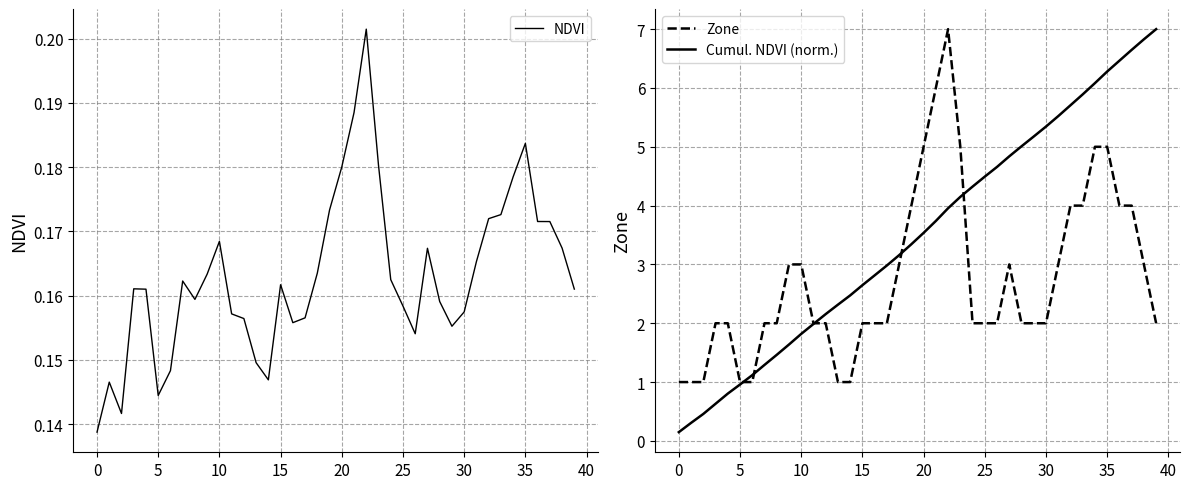

What are all the series names shown in the legend?

NDVI, Zone, Cumul. NDVI (norm.)